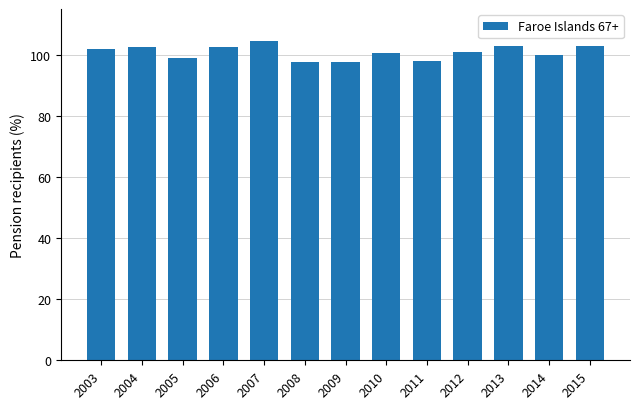

Which has a higher value, 2007 or 2010?

2007